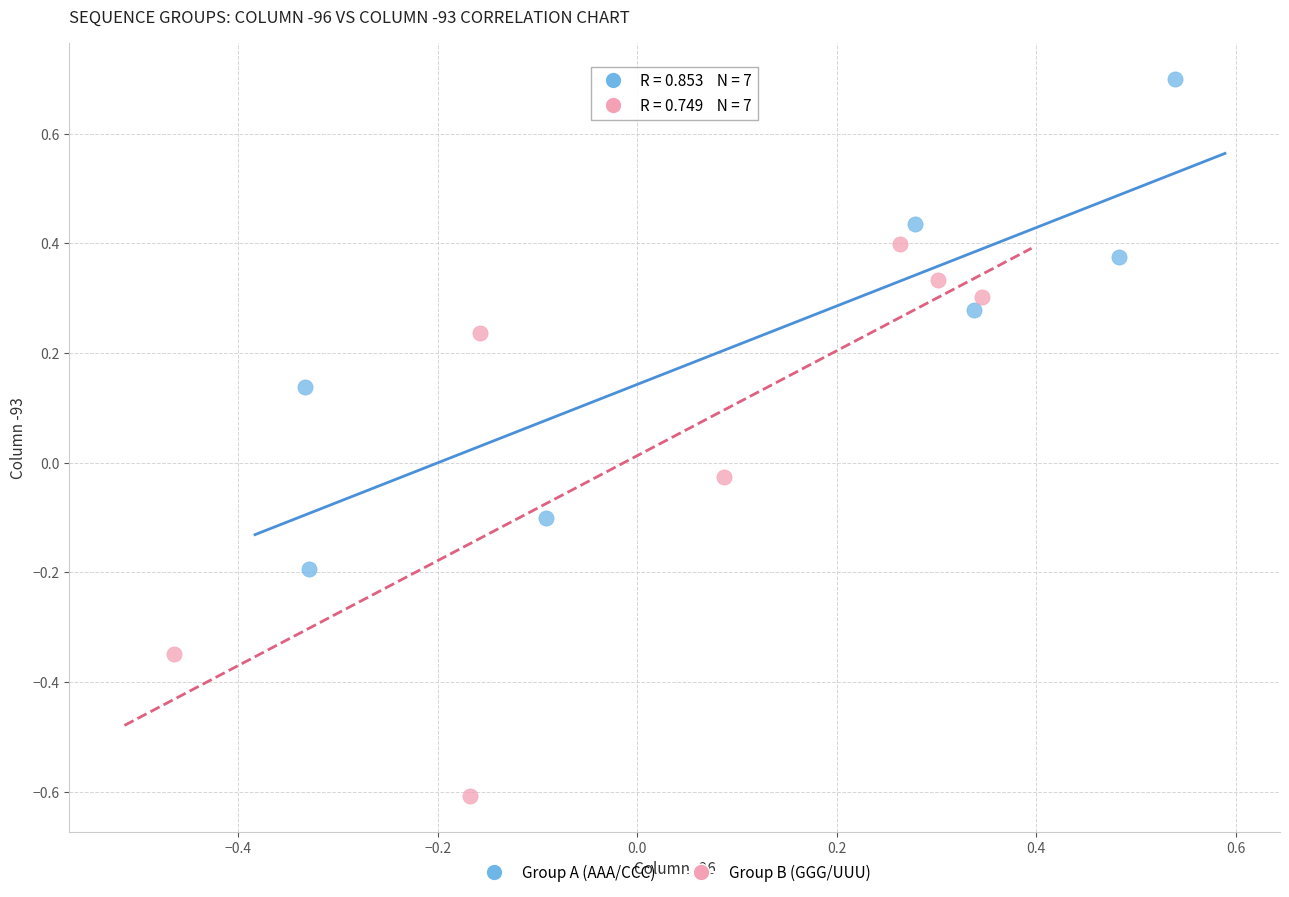

Which series contains the highest Y value?

Group A (AAA/CCC)